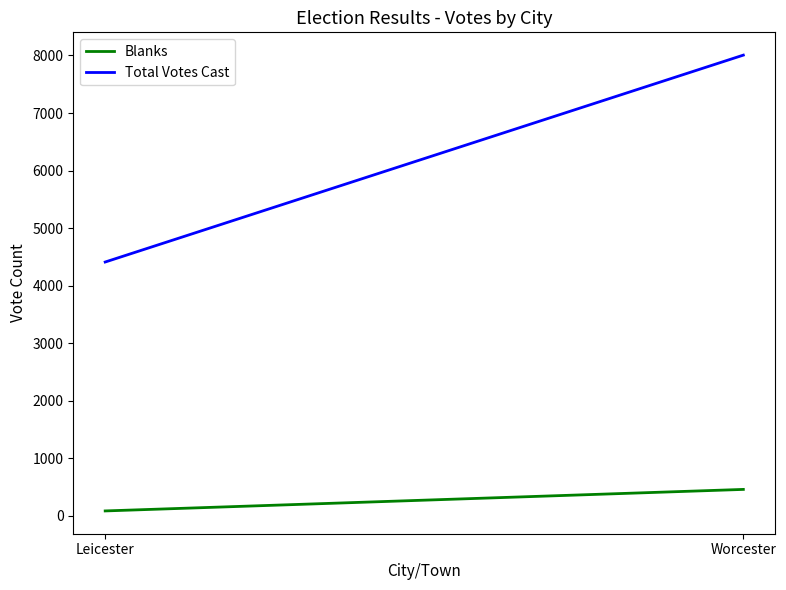

Which series has the largest range (max minus min)?

Total Votes Cast